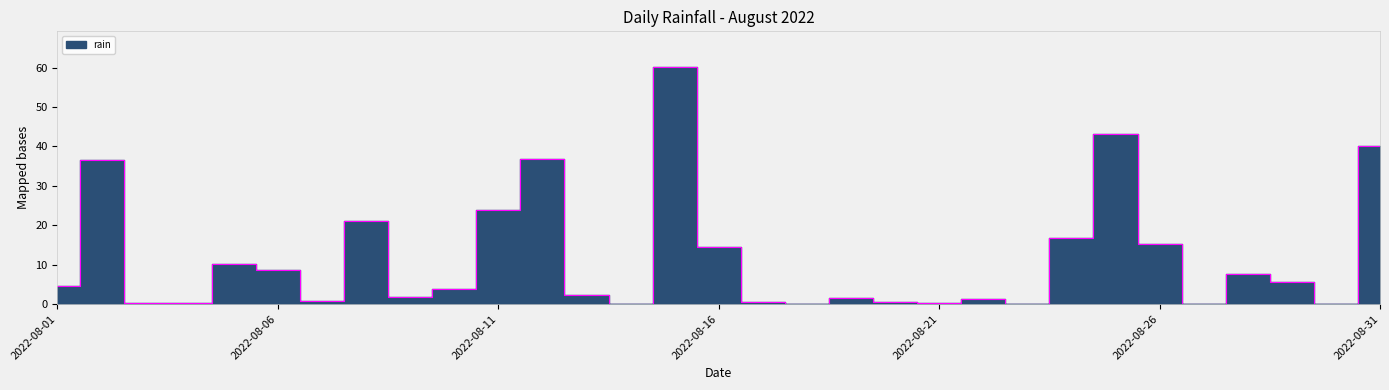

How many interior local peaks (higher than both neighbors) does the data have?

9